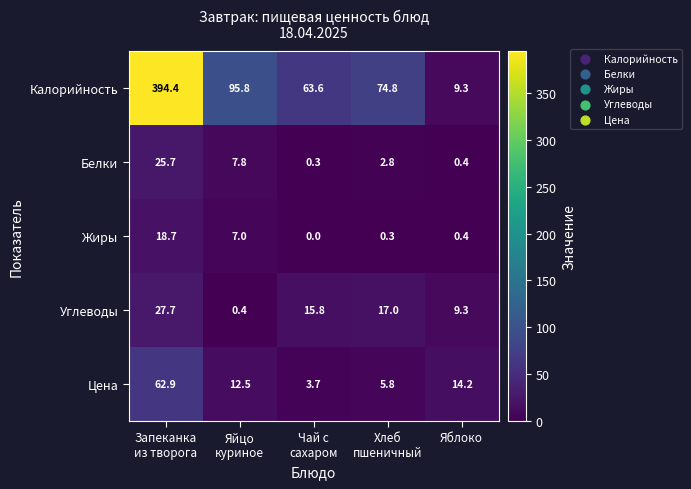

Which series has the largest total across all categories?

Калорийность